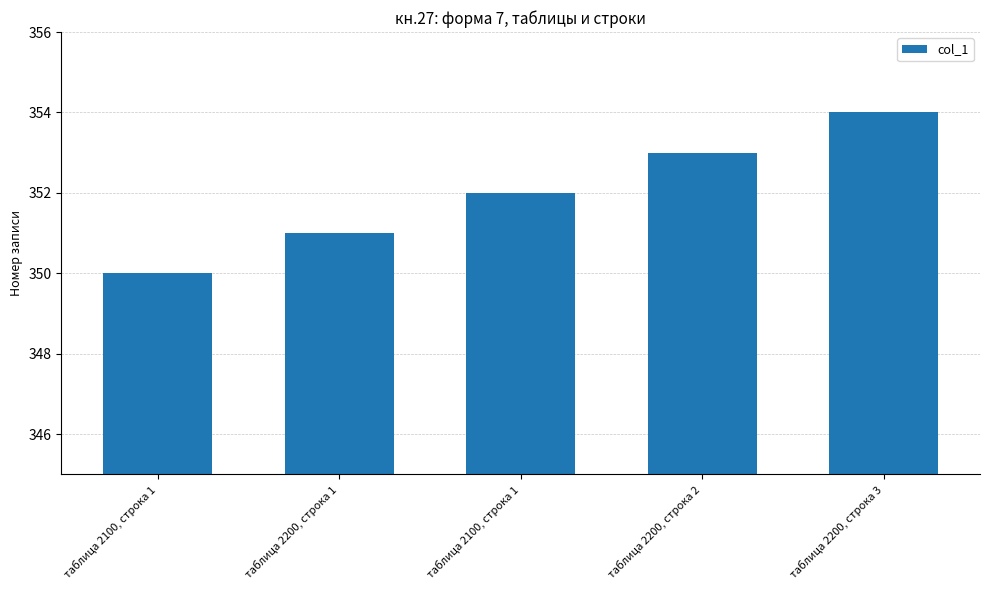

How many distinct data groups are displayed?

1